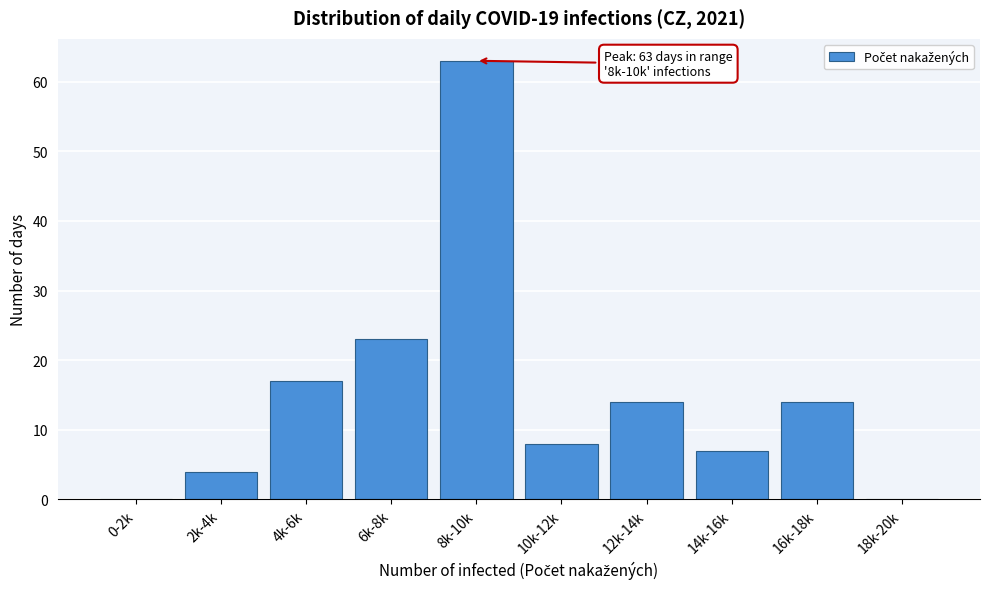

Reading left to right, list all the values displayed in this chart.

0-2k=0	2k-4k=4	4k-6k=17	6k-8k=23	8k-10k=63	10k-12k=8	12k-14k=14	14k-16k=7	16k-18k=14	18k-20k=0